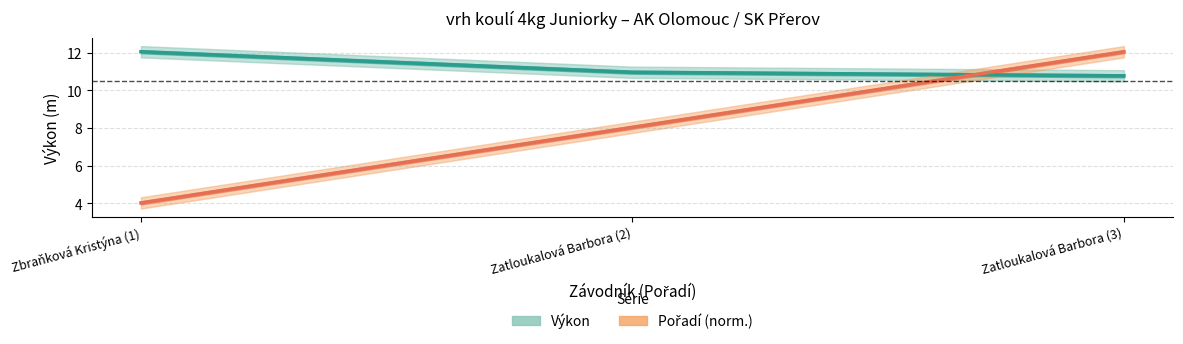

Does the chart have visible grid lines?

Yes